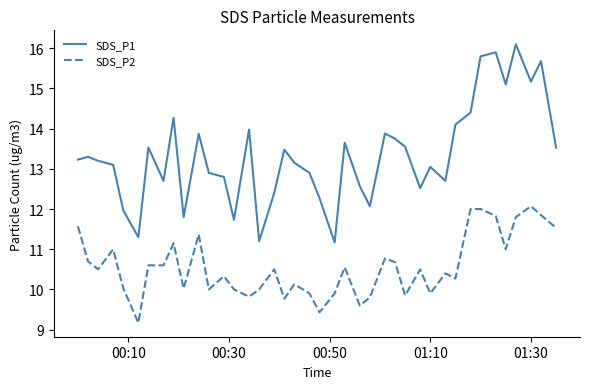

What are all the series names shown in the legend?

SDS_P1, SDS_P2